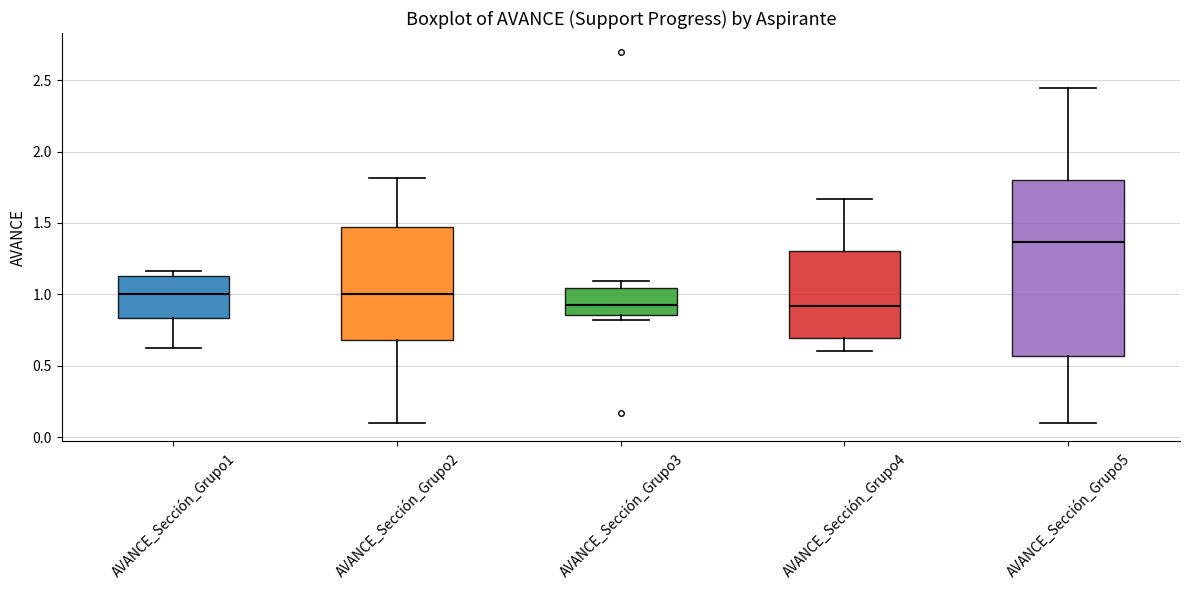

Reading left to right, read every box against the y-axis: the position of its median line, the range the box covers, and the ends of its whiskers. The values are not printed on the chart, so give them approximately, as read against the axis.

AVANCE_Sección_Grupo1: median 1.00, box 0.85 to 1.15, whiskers 0.65 to 1.15 (just above the box's upper edge)
AVANCE_Sección_Grupo2: median 1.00, box 0.70 to 1.45, whiskers 0.10 to 1.80
AVANCE_Sección_Grupo3: median 0.95, box 0.85 to 1.05, whiskers 0.80 to 1.10
AVANCE_Sección_Grupo4: median 0.90, box 0.70 to 1.30, whiskers 0.60 to 1.65
AVANCE_Sección_Grupo5: median 1.35, box 0.55 to 1.80, whiskers 0.10 to 2.45